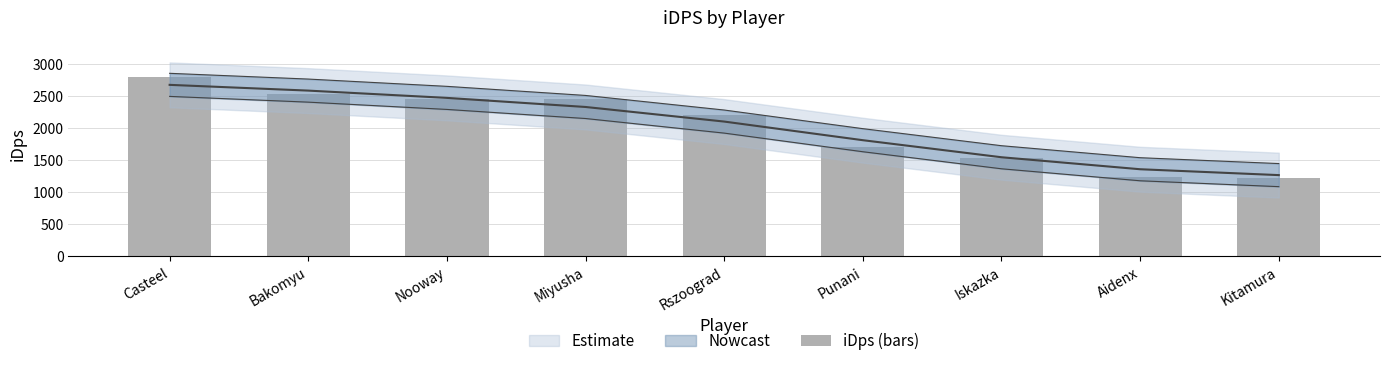

What is the difference between the maximum and minimum values?

1583.2